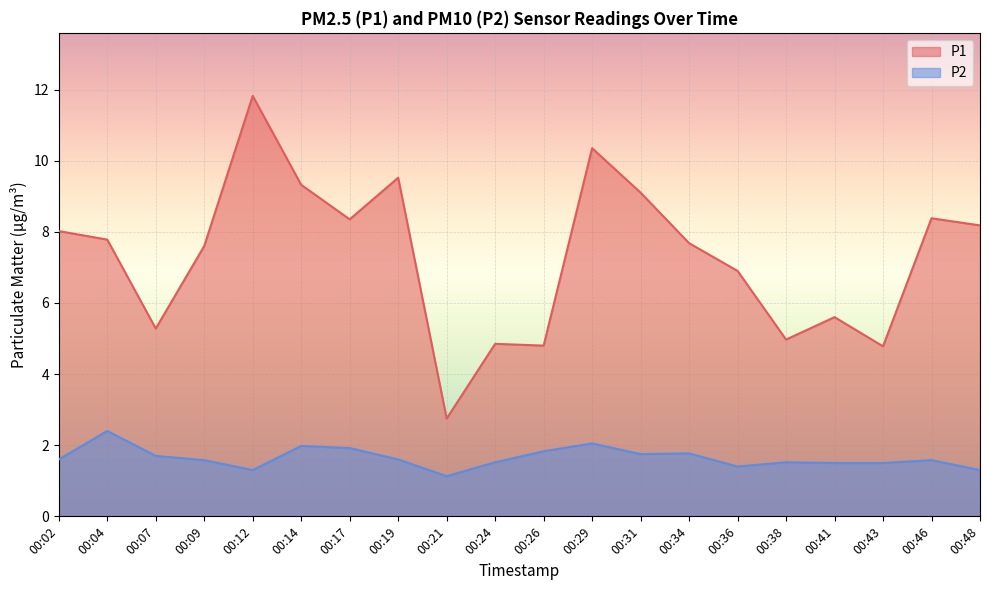

Where is the first local maximum for P2?

00:04